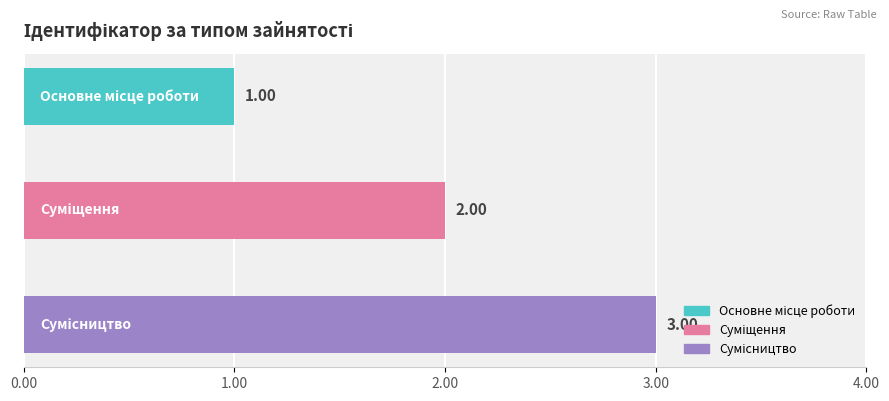

True or false: the data shows 2 at Суміщення.

True